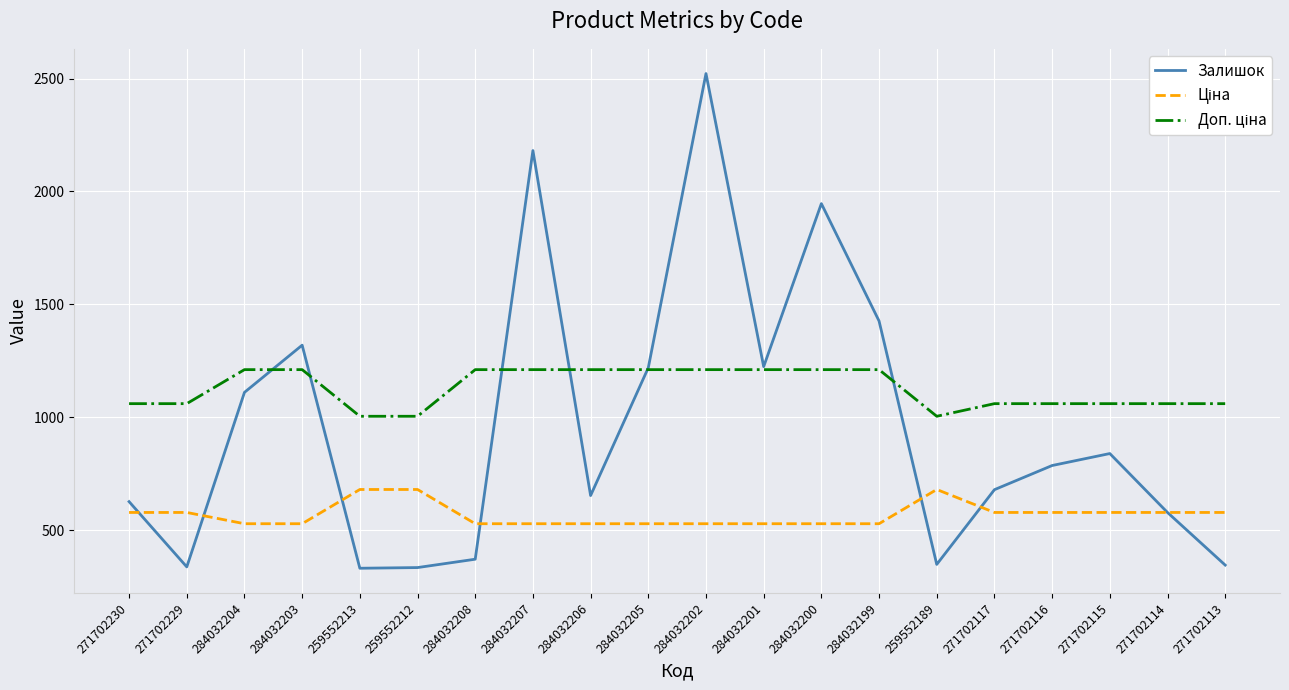

What is the highest value of the Залишок series?

2522.0